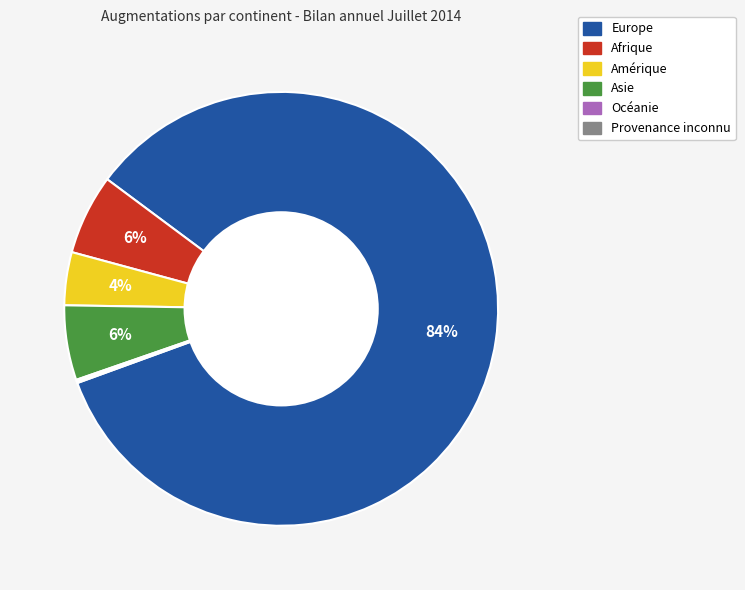

To the nearest percent, what is the difference between the largest and smallest slice percentages?

84%